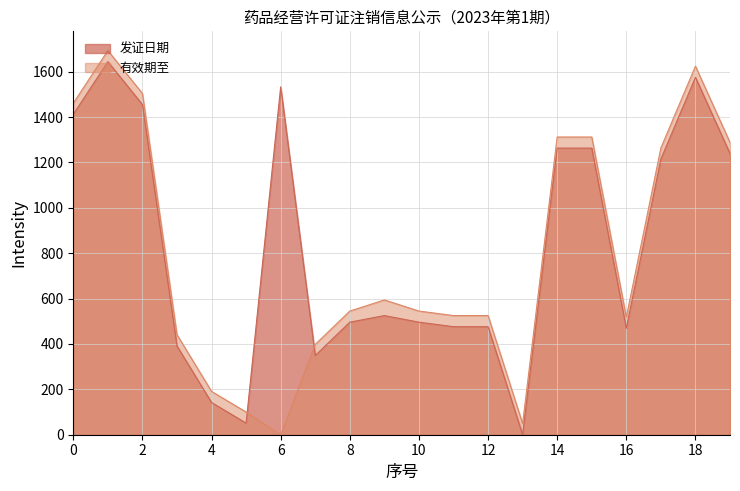

Rank the series by their average value, from lowest to highest.

有效期至, 发证日期